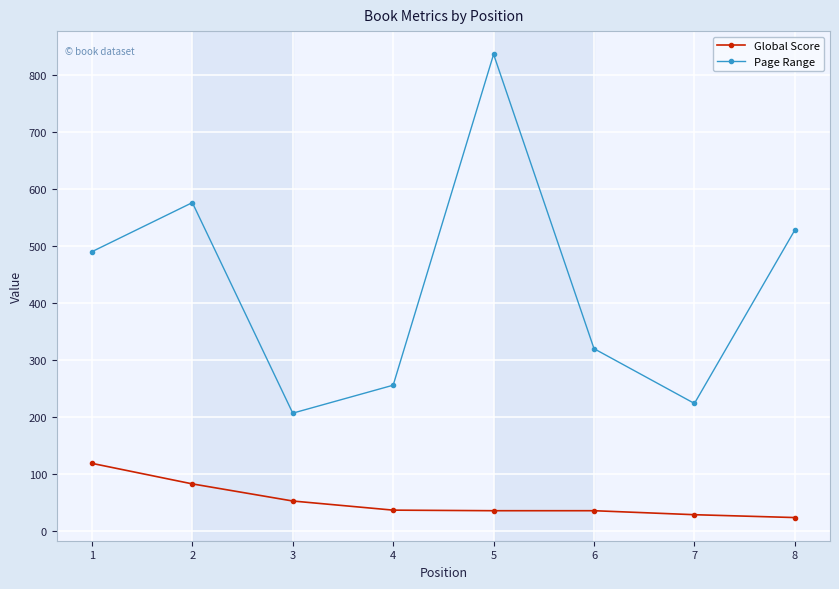

What is the average value of the Page Range series?

430